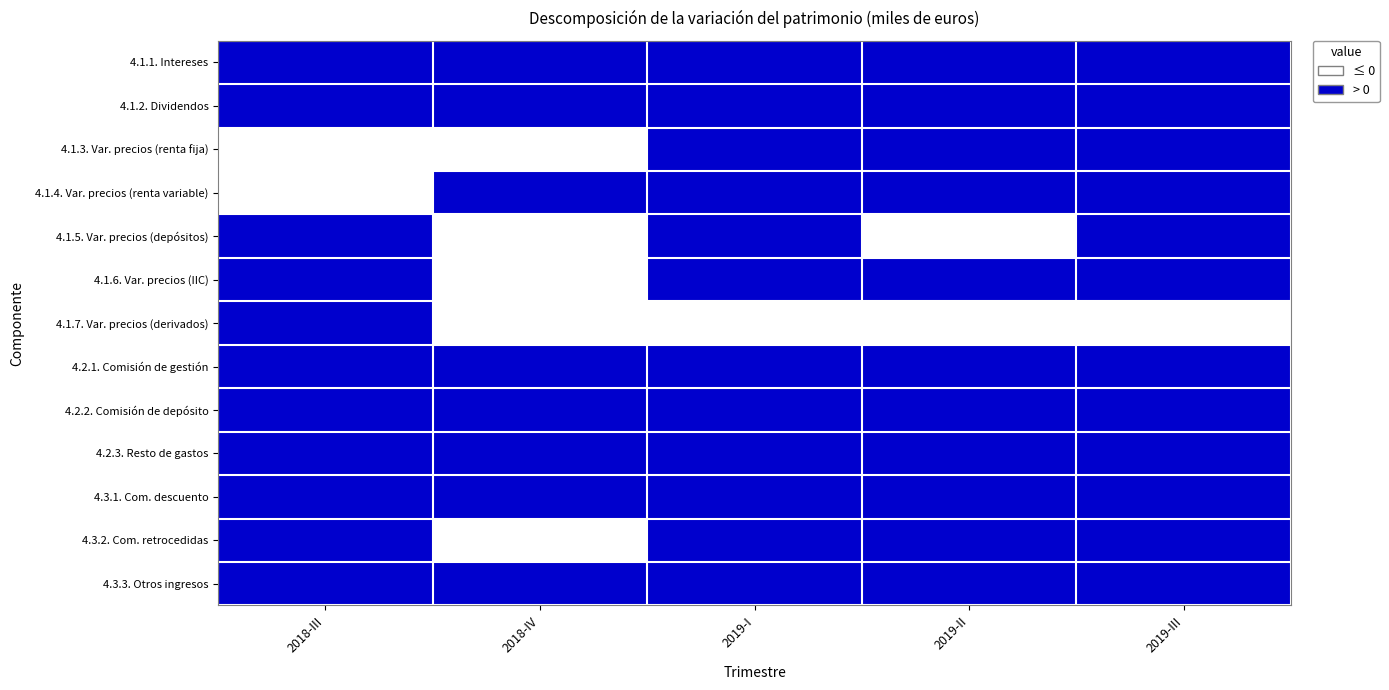

Reading right to left, transcribe all the data shown in this chart.

4.1.1. Intereses: 2019-III=1	2019-II=1	2019-I=1	2018-IV=1	2018-III=1
4.1.2. Dividendos: 2019-III=1	2019-II=1	2019-I=1	2018-IV=1	2018-III=1
4.1.3. Var. precios (renta fija): 2019-III=1	2019-II=1	2019-I=1	2018-IV=0	2018-III=0
4.1.4. Var. precios (renta variable): 2019-III=1	2019-II=1	2019-I=1	2018-IV=1	2018-III=0
4.1.5. Var. precios (depósitos): 2019-III=1	2019-II=0	2019-I=1	2018-IV=0	2018-III=1
4.1.6. Var. precios (IIC): 2019-III=1	2019-II=1	2019-I=1	2018-IV=0	2018-III=1
4.1.7. Var. precios (derivados): 2019-III=0	2019-II=0	2019-I=0	2018-IV=0	2018-III=1
4.2.1. Comisión de gestión: 2019-III=1	2019-II=1	2019-I=1	2018-IV=1	2018-III=1
4.2.2. Comisión de depósito: 2019-III=1	2019-II=1	2019-I=1	2018-IV=1	2018-III=1
4.2.3. Resto de gastos: 2019-III=1	2019-II=1	2019-I=1	2018-IV=1	2018-III=1
4.3.1. Com. descuento: 2019-III=1	2019-II=1	2019-I=1	2018-IV=1	2018-III=1
4.3.2. Com. retrocedidas: 2019-III=1	2019-II=1	2019-I=1	2018-IV=0	2018-III=1
4.3.3. Otros ingresos: 2019-III=1	2019-II=1	2019-I=1	2018-IV=1	2018-III=1